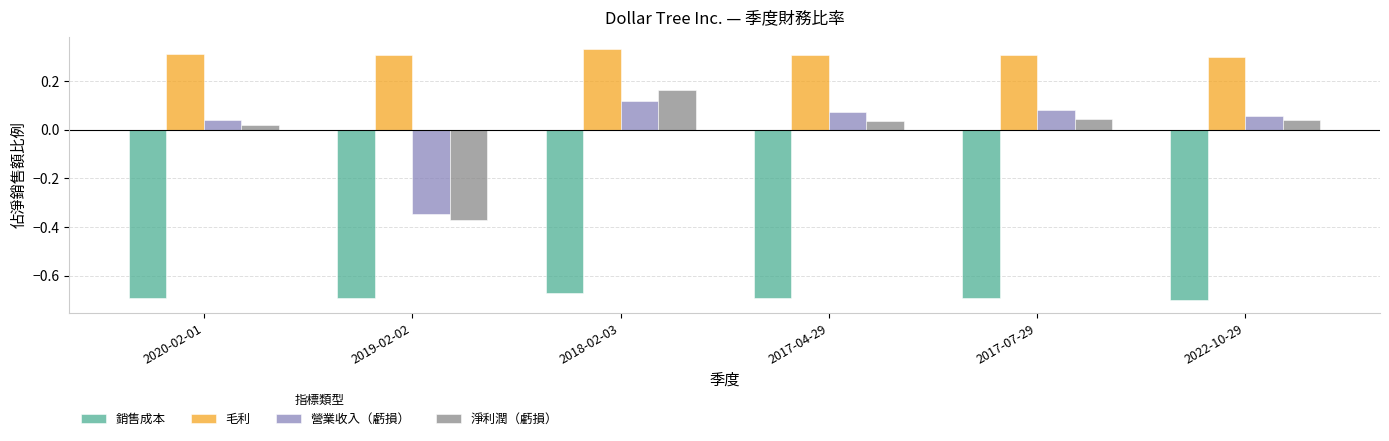

What is the sum of all 銷售成本 values?

-4.1